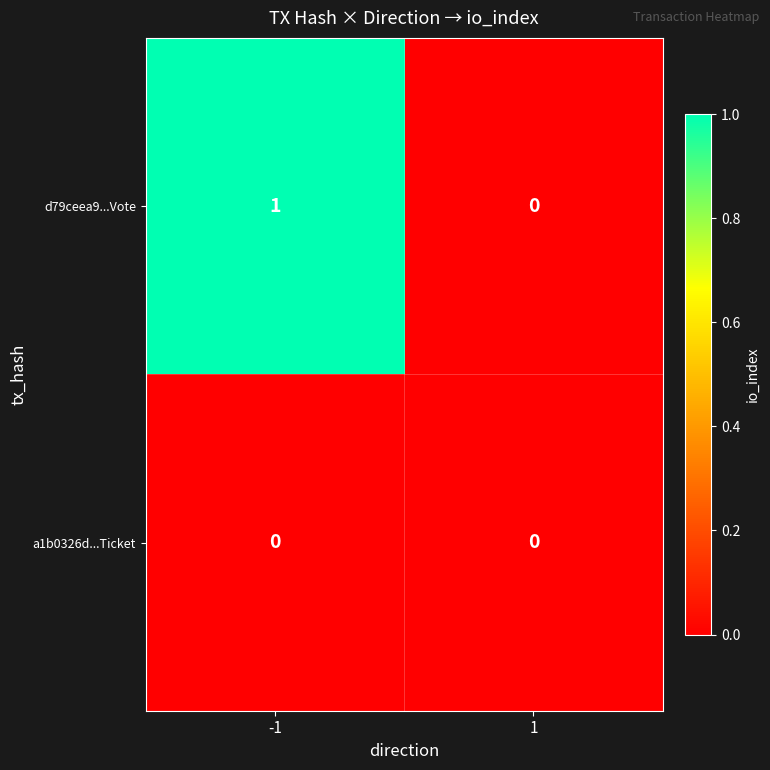

Which label corresponds to the largest value in the chart?

-1